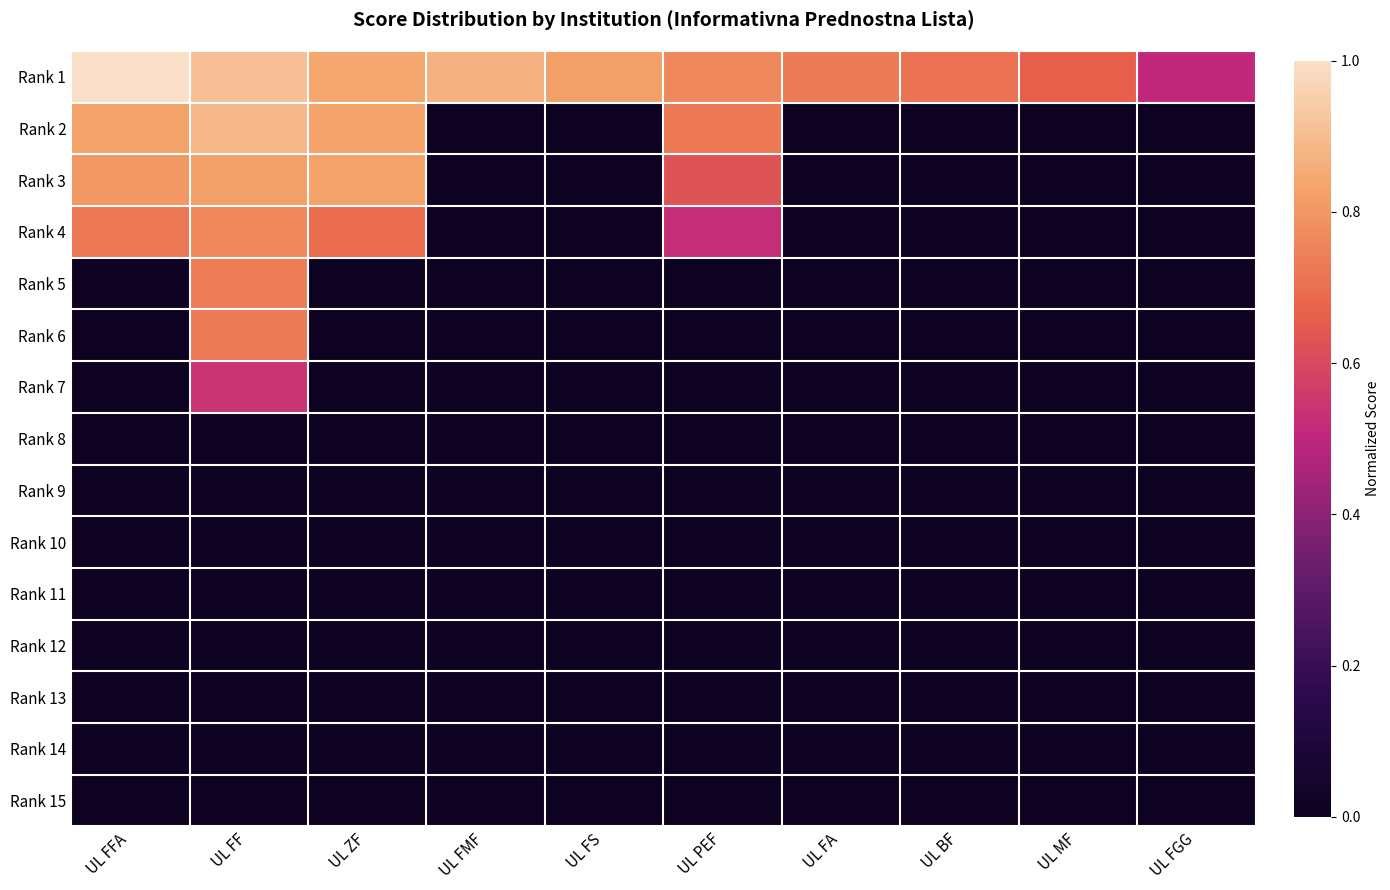

Reading right to left, list all the values displayed in this chart.

Rank 1: UL FGG=0.5	UL MF=0.7	UL BF=0.7	UL FA=0.7	UL PEF=0.8	UL FS=0.8	UL FMF=0.9	UL ZF=0.8	UL FF=0.9	UL FFA=1.0
Rank 2: UL FGG=0.0	UL MF=0.0	UL BF=0.0	UL FA=0.0	UL PEF=0.7	UL FS=0.0	UL FMF=0.0	UL ZF=0.8	UL FF=0.9	UL FFA=0.8
Rank 3: UL FGG=0.0	UL MF=0.0	UL BF=0.0	UL FA=0.0	UL PEF=0.6	UL FS=0.0	UL FMF=0.0	UL ZF=0.8	UL FF=0.8	UL FFA=0.8
Rank 4: UL FGG=0.0	UL MF=0.0	UL BF=0.0	UL FA=0.0	UL PEF=0.5	UL FS=0.0	UL FMF=0.0	UL ZF=0.7	UL FF=0.8	UL FFA=0.7
Rank 5: UL FGG=0.0	UL MF=0.0	UL BF=0.0	UL FA=0.0	UL PEF=0.0	UL FS=0.0	UL FMF=0.0	UL ZF=0.0	UL FF=0.7	UL FFA=0.0
Rank 6: UL FGG=0.0	UL MF=0.0	UL BF=0.0	UL FA=0.0	UL PEF=0.0	UL FS=0.0	UL FMF=0.0	UL ZF=0.0	UL FF=0.7	UL FFA=0.0
Rank 7: UL FGG=0.0	UL MF=0.0	UL BF=0.0	UL FA=0.0	UL PEF=0.0	UL FS=0.0	UL FMF=0.0	UL ZF=0.0	UL FF=0.5	UL FFA=0.0
Rank 8: UL FGG=0.0	UL MF=0.0	UL BF=0.0	UL FA=0.0	UL PEF=0.0	UL FS=0.0	UL FMF=0.0	UL ZF=0.0	UL FF=0.0	UL FFA=0.0
Rank 9: UL FGG=0.0	UL MF=0.0	UL BF=0.0	UL FA=0.0	UL PEF=0.0	UL FS=0.0	UL FMF=0.0	UL ZF=0.0	UL FF=0.0	UL FFA=0.0
Rank 10: UL FGG=0.0	UL MF=0.0	UL BF=0.0	UL FA=0.0	UL PEF=0.0	UL FS=0.0	UL FMF=0.0	UL ZF=0.0	UL FF=0.0	UL FFA=0.0
Rank 11: UL FGG=0.0	UL MF=0.0	UL BF=0.0	UL FA=0.0	UL PEF=0.0	UL FS=0.0	UL FMF=0.0	UL ZF=0.0	UL FF=0.0	UL FFA=0.0
Rank 12: UL FGG=0.0	UL MF=0.0	UL BF=0.0	UL FA=0.0	UL PEF=0.0	UL FS=0.0	UL FMF=0.0	UL ZF=0.0	UL FF=0.0	UL FFA=0.0
Rank 13: UL FGG=0.0	UL MF=0.0	UL BF=0.0	UL FA=0.0	UL PEF=0.0	UL FS=0.0	UL FMF=0.0	UL ZF=0.0	UL FF=0.0	UL FFA=0.0
Rank 14: UL FGG=0.0	UL MF=0.0	UL BF=0.0	UL FA=0.0	UL PEF=0.0	UL FS=0.0	UL FMF=0.0	UL ZF=0.0	UL FF=0.0	UL FFA=0.0
Rank 15: UL FGG=0.0	UL MF=0.0	UL BF=0.0	UL FA=0.0	UL PEF=0.0	UL FS=0.0	UL FMF=0.0	UL ZF=0.0	UL FF=0.0	UL FFA=0.0